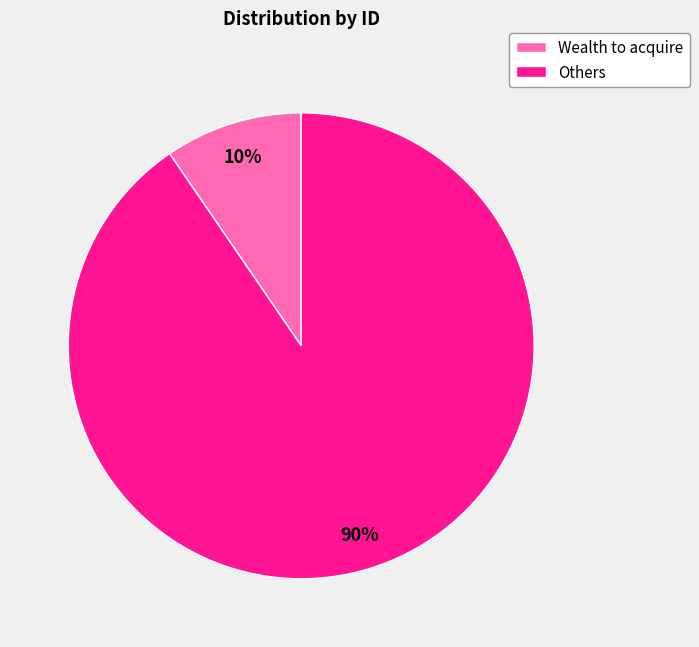

Is there a majority slice in this chart?

Yes